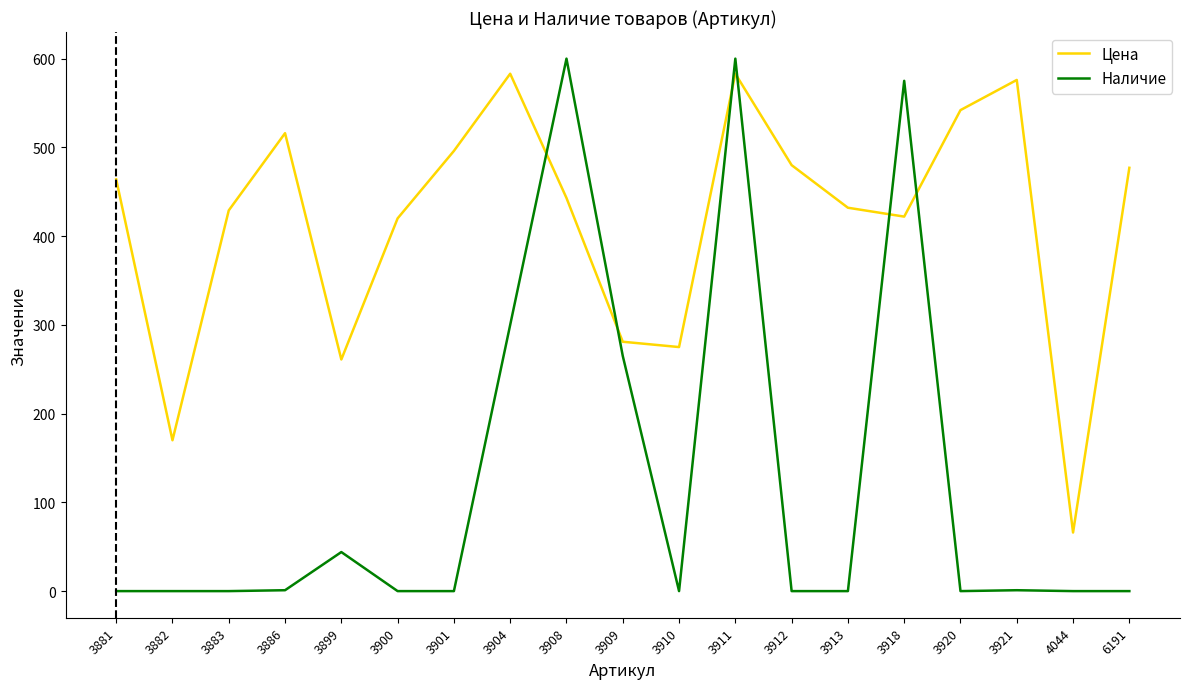

How many lines are shown in the chart?

2